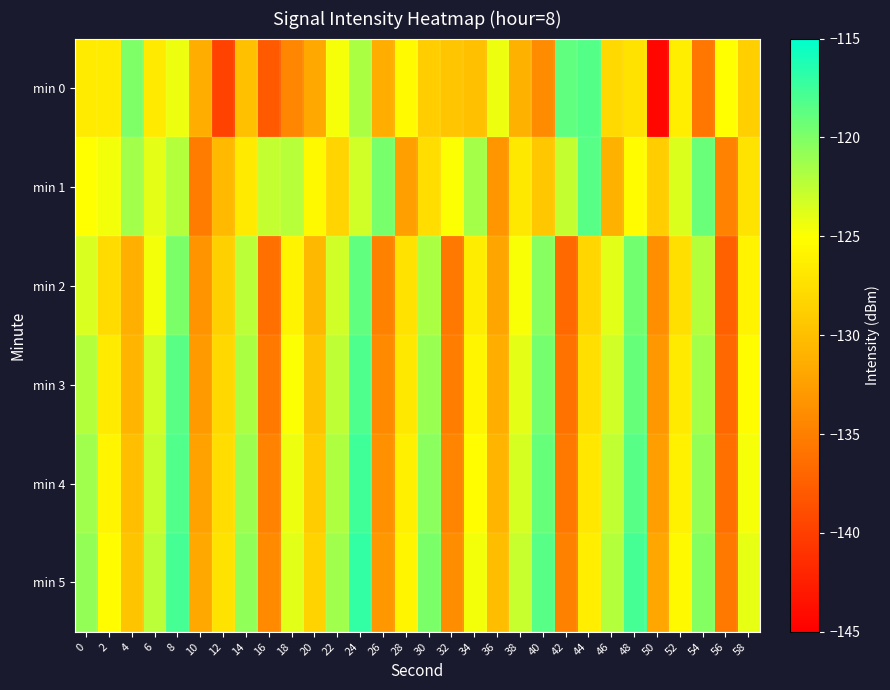

Which series changed the most between 34 and 48?

min 2